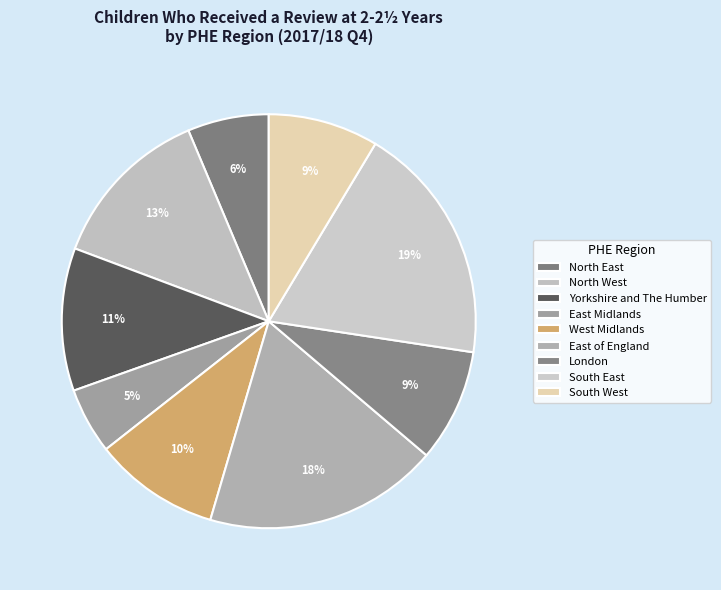

How many slices are in this pie chart?

9